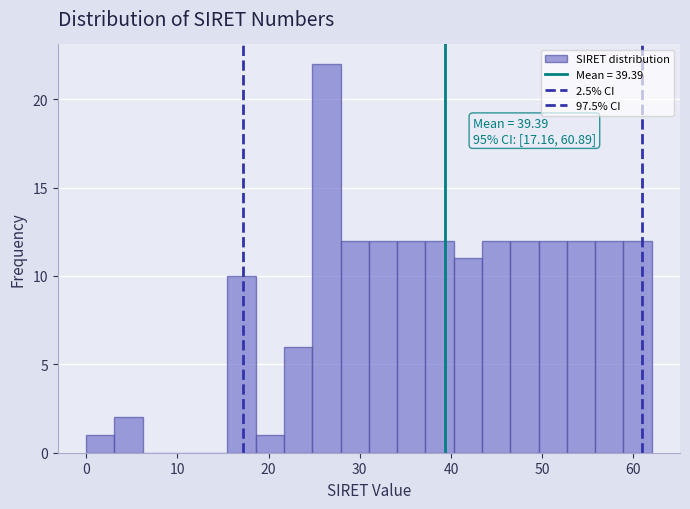

Around what value on the x-axis is the tallest bar? Give the approximate position of its centre, as read against the axis.

26